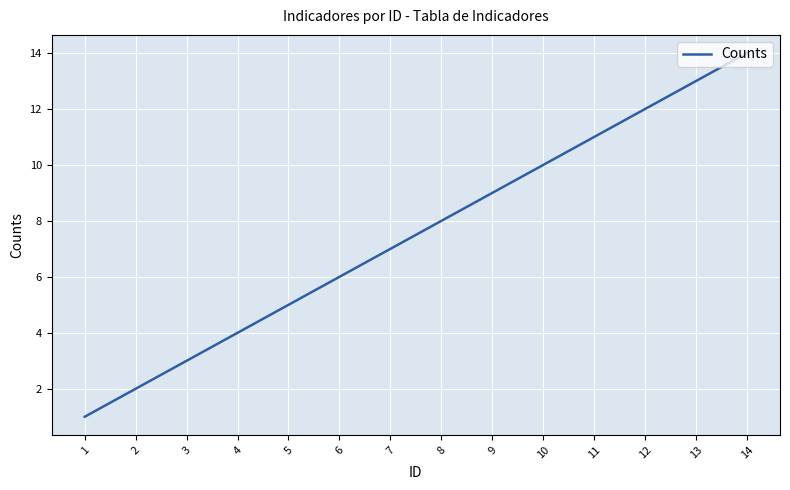

What is the difference between the values at 5 and 12?

7